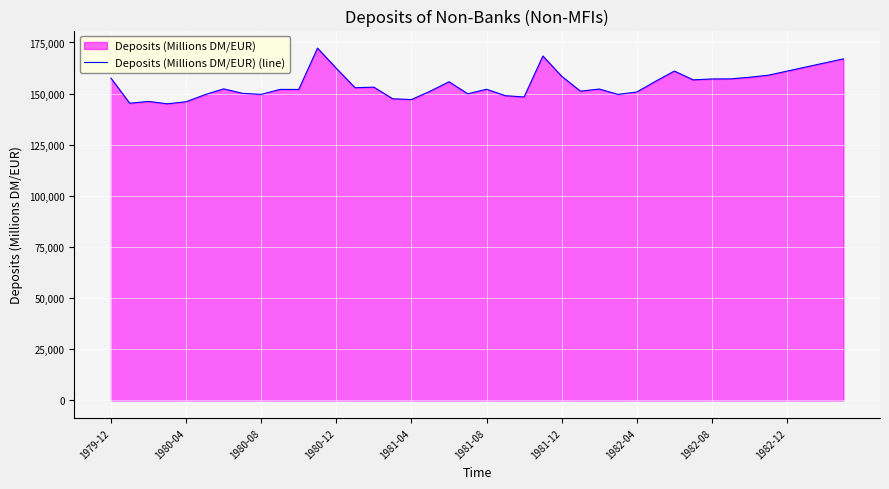

How many interior local peaks (higher than both neighbors) does the data have?

10